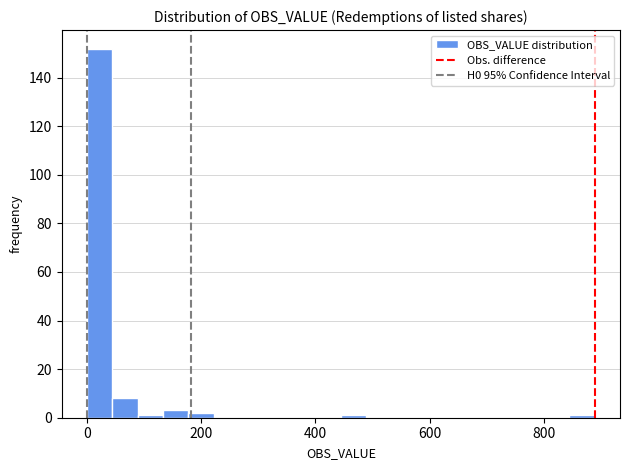

Around what value on the x-axis is the tallest bar? Give the approximate position of its centre, as read against the axis.

20